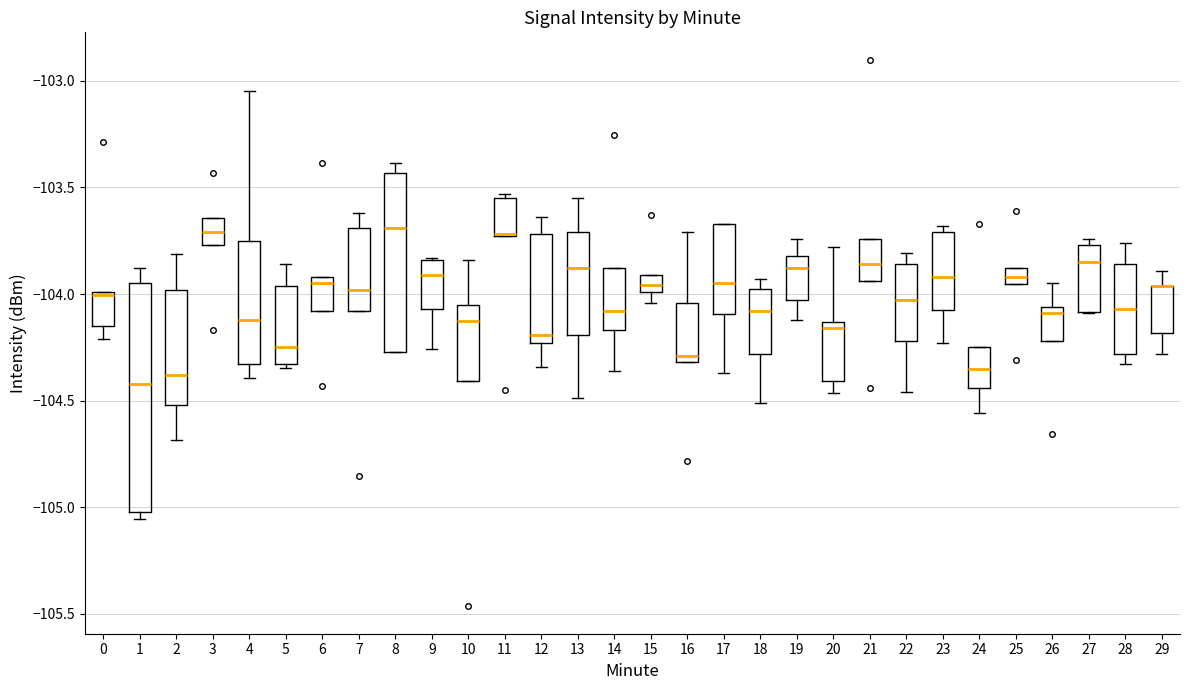

Comparing the boxes themselves (not the whiskers), which one is the tallest?

1